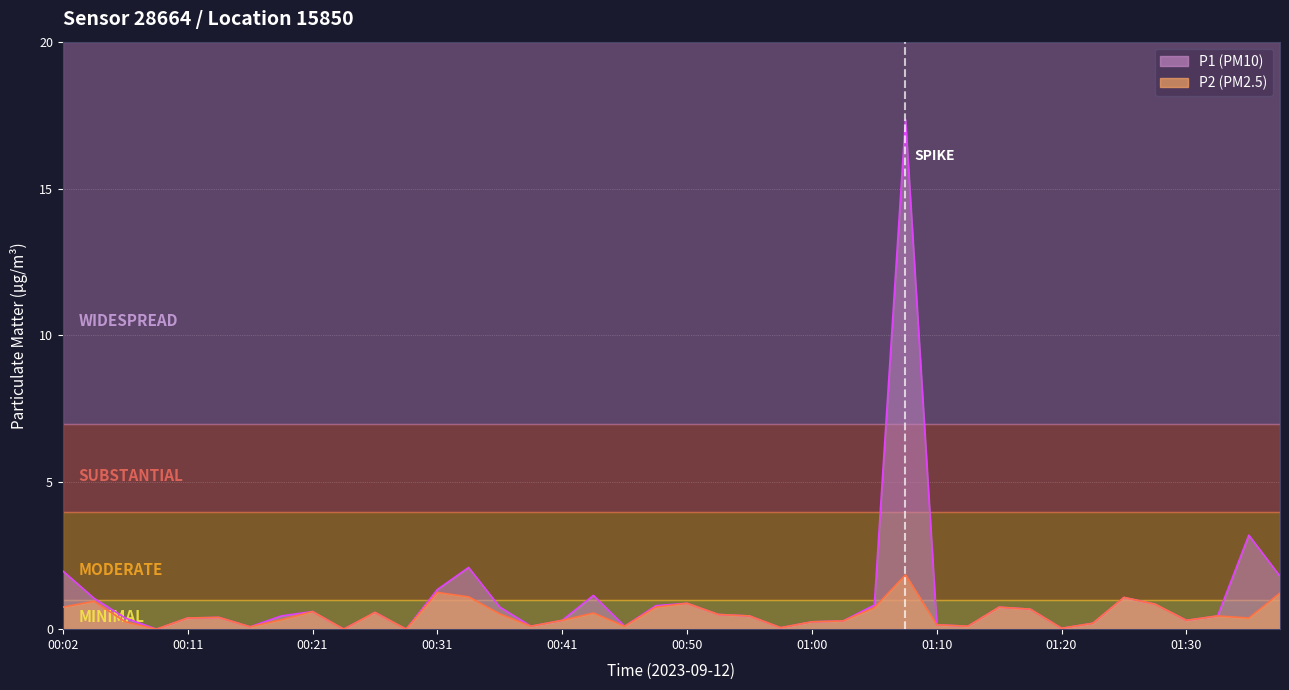

Reading left to right, transcribe all the data shown in this chart.

P1: 2.0	1.1	0.4	0.0	0.4	0.4	0.1	0.5	0.6	0.0	0.6	0.0	1.4	2.1	0.8	0.1	0.3	1.1	0.1	0.8	0.9	0.5	0.5	0.1	0.2	0.3	0.8	17.4	0.1	0.1	0.8	0.7	0.0	0.2	1.1	0.8	0.3	0.5	3.2	1.8
P2: 0.8	0.9	0.2	0.0	0.4	0.4	0.1	0.3	0.6	0.0	0.6	0.0	1.2	1.1	0.5	0.1	0.3	0.6	0.1	0.8	0.9	0.5	0.5	0.1	0.2	0.3	0.7	1.9	0.1	0.1	0.8	0.7	0.0	0.2	1.1	0.8	0.3	0.5	0.4	1.2